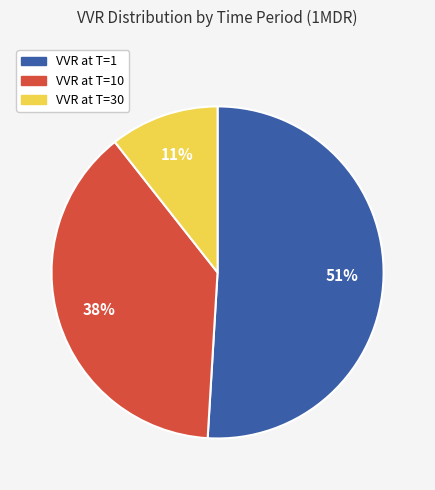

Count the number of slices in the pie.

3